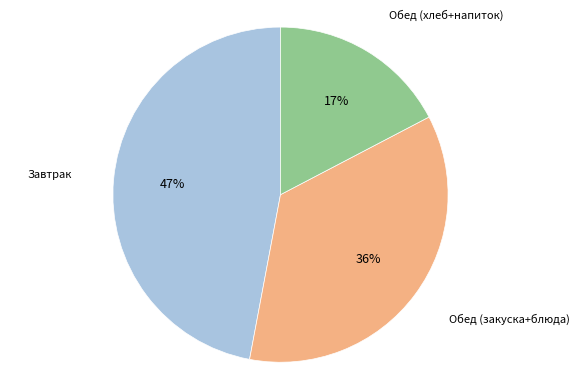

What is the ratio of the value at Обед (закуска+блюда) to the value at Завтрак?

0.8